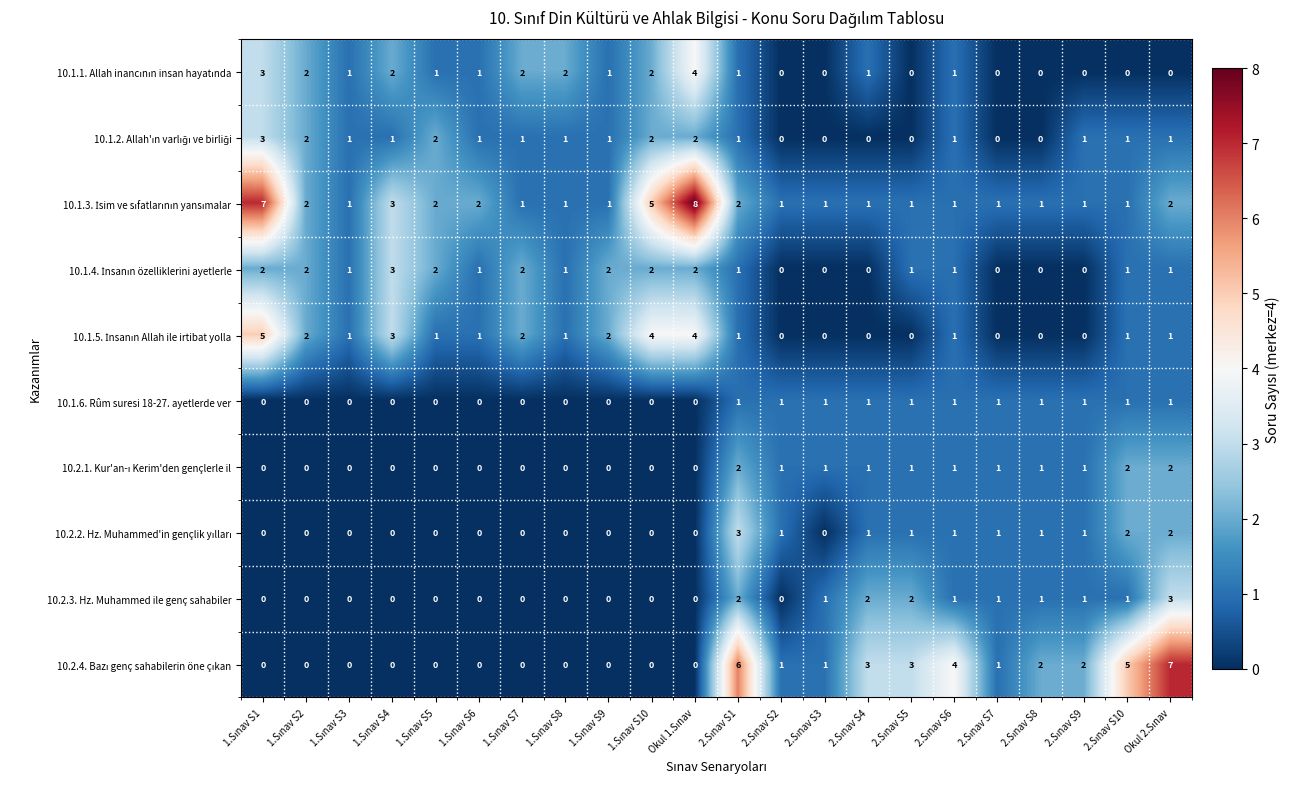

How many 10.2.3. Hz. Muhammed ile genç sahabiler values are between 0 and 1?

18